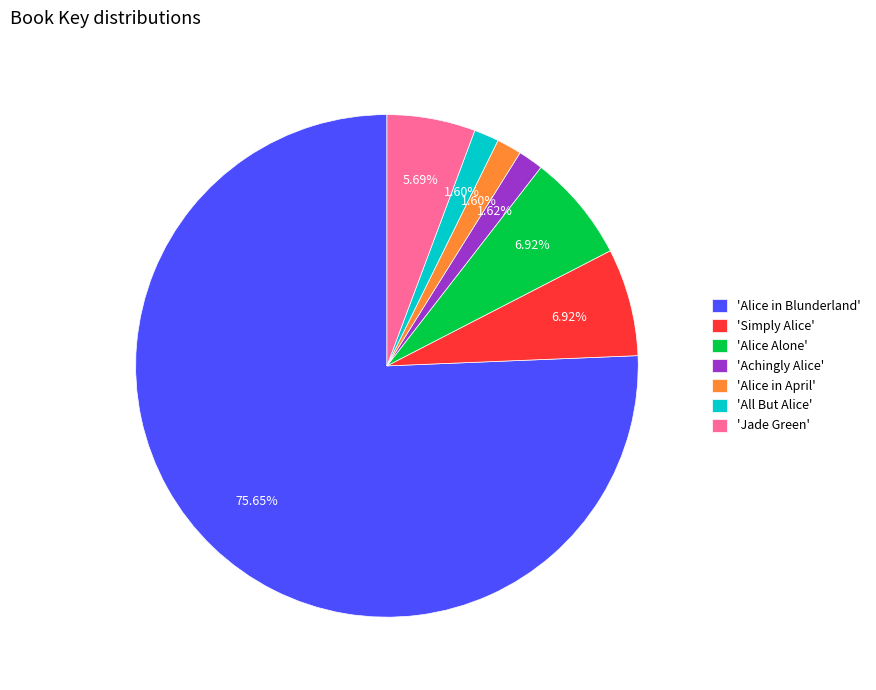

Which has a higher value, 'Alice in April' or 'Jade Green'?

'Jade Green'